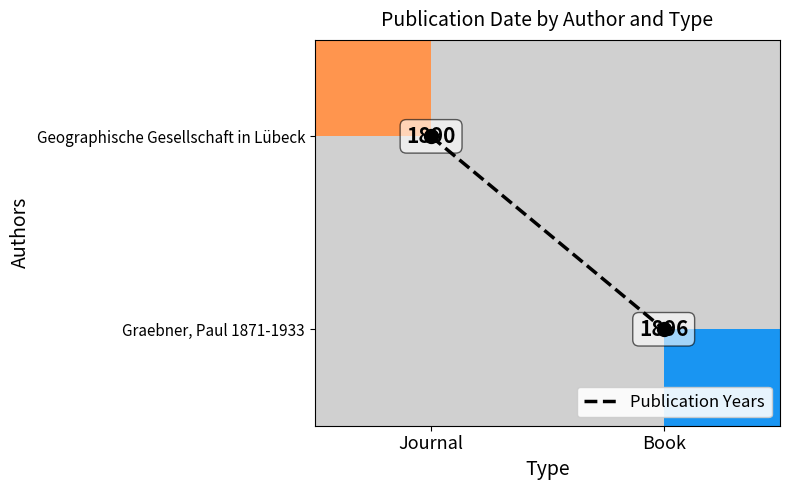

Which series has the largest total across all categories?

Graebner, Paul 1871-1933